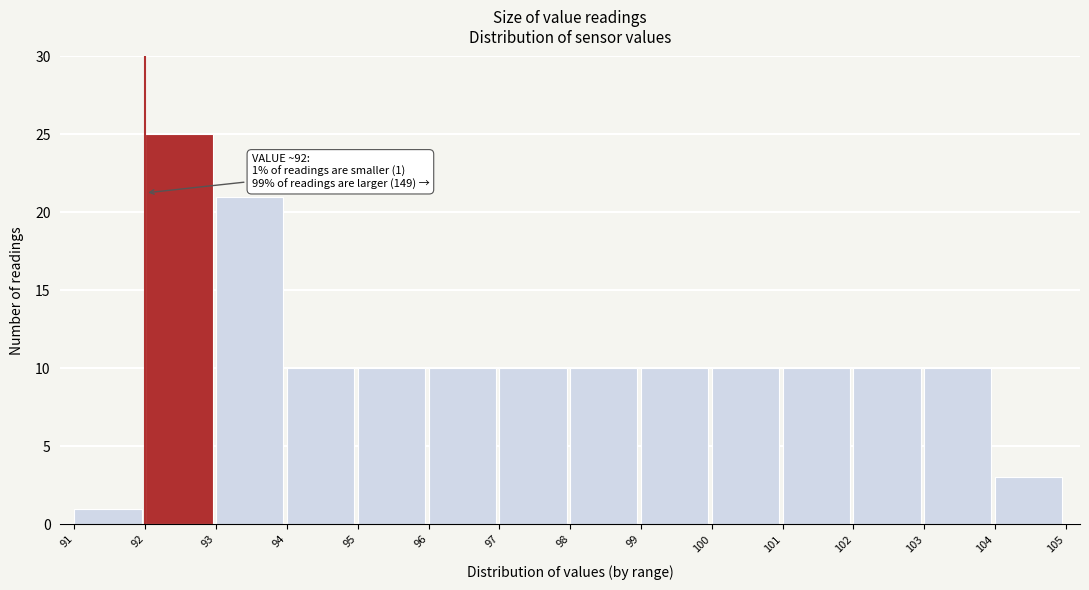

Which range on the x-axis has the tallest bar?

92 to 93